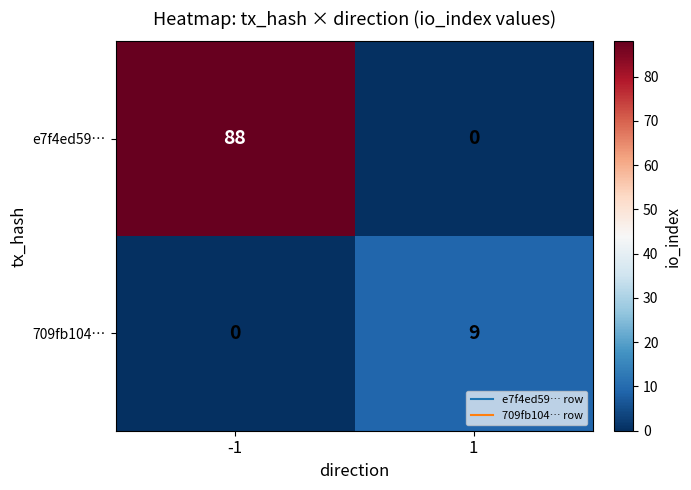

Reading left to right, list all the values displayed in this chart.

e7f4ed59…: 88	0
709fb104…: 0	9